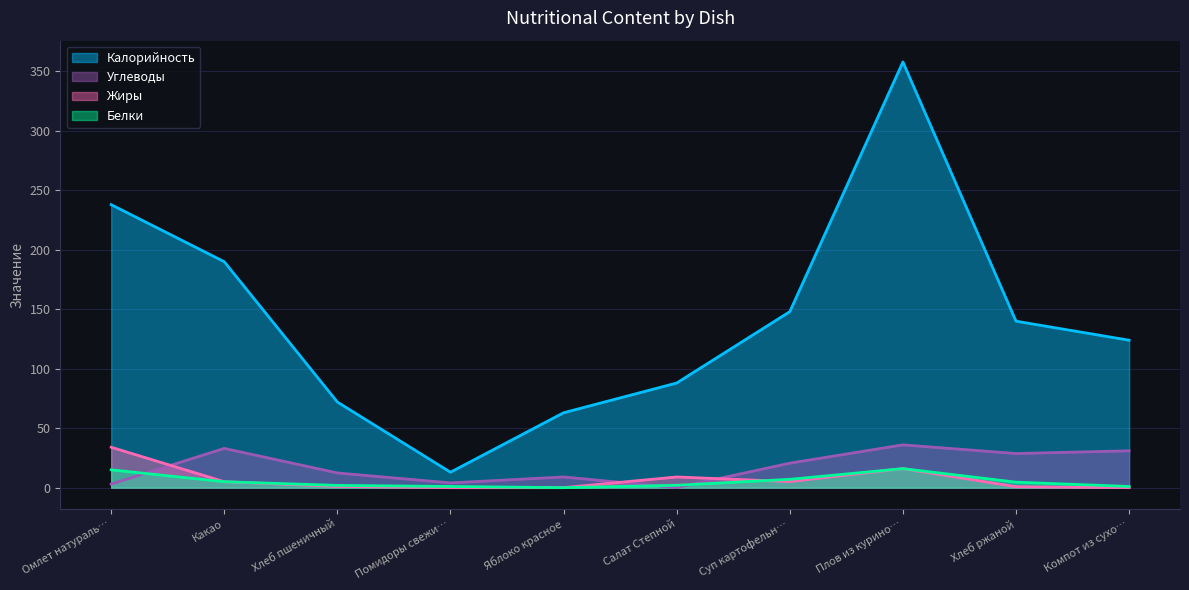

At how many categories does at least one series exceed 96?

6